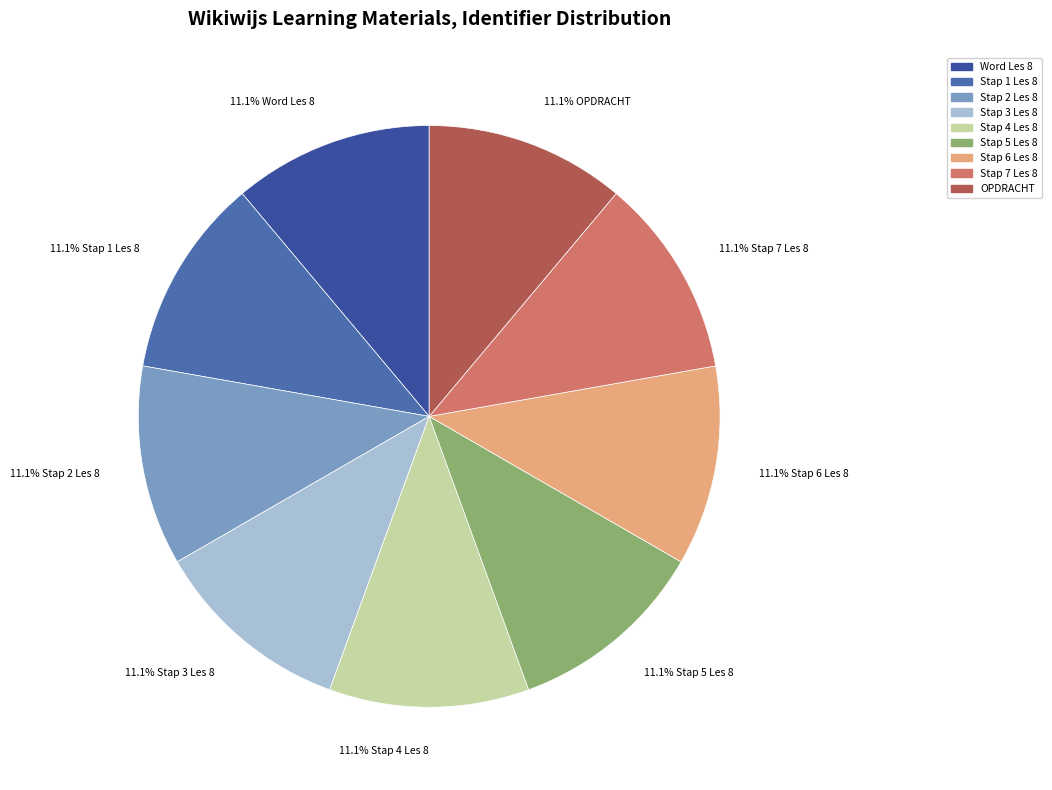

Rank the categories by value from highest to lowest.

OPDRACHT, Stap 7 Les 8, Stap 6 Les 8, Stap 5 Les 8, Stap 4 Les 8, Stap 3 Les 8, Stap 2 Les 8, Stap 1 Les 8, Word Les 8